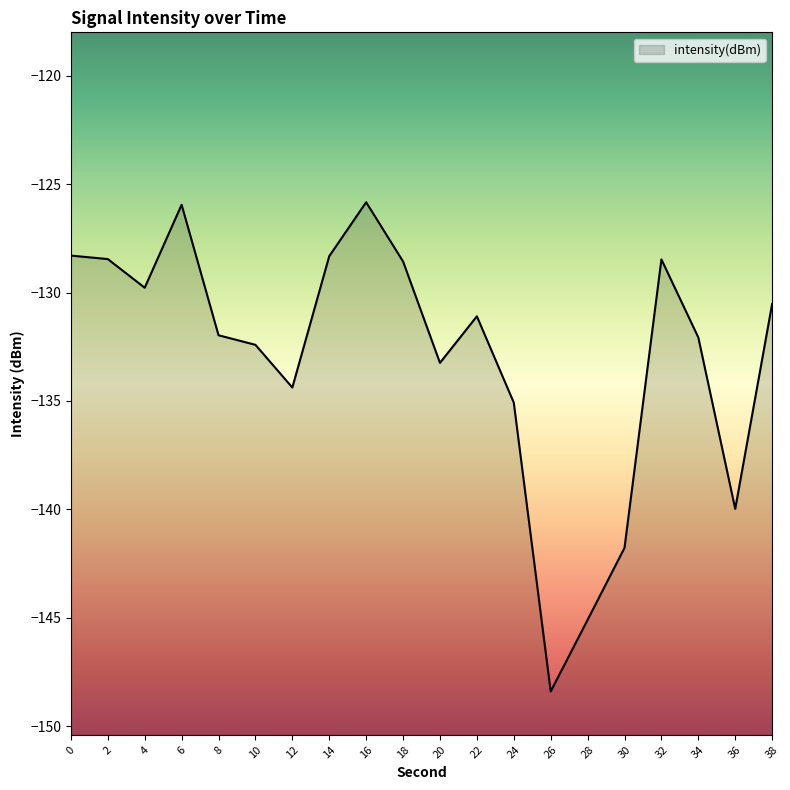

At which category does the data reach its first local peak?

6